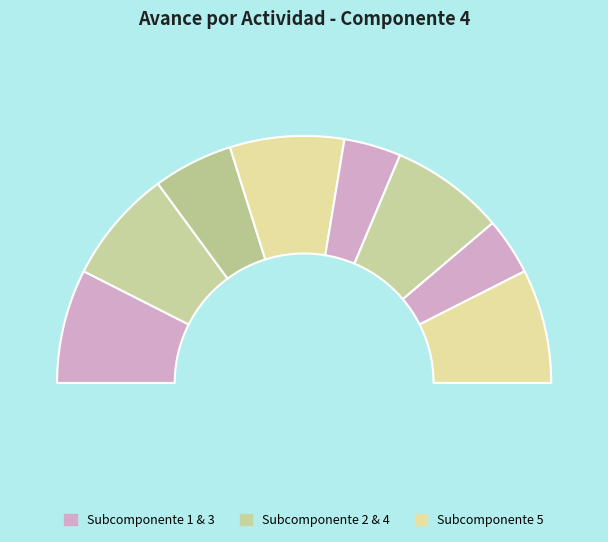

The SUBCOMPONENTE 1 - 4.1.1 slice represents 6% of the pie. True or false?

False